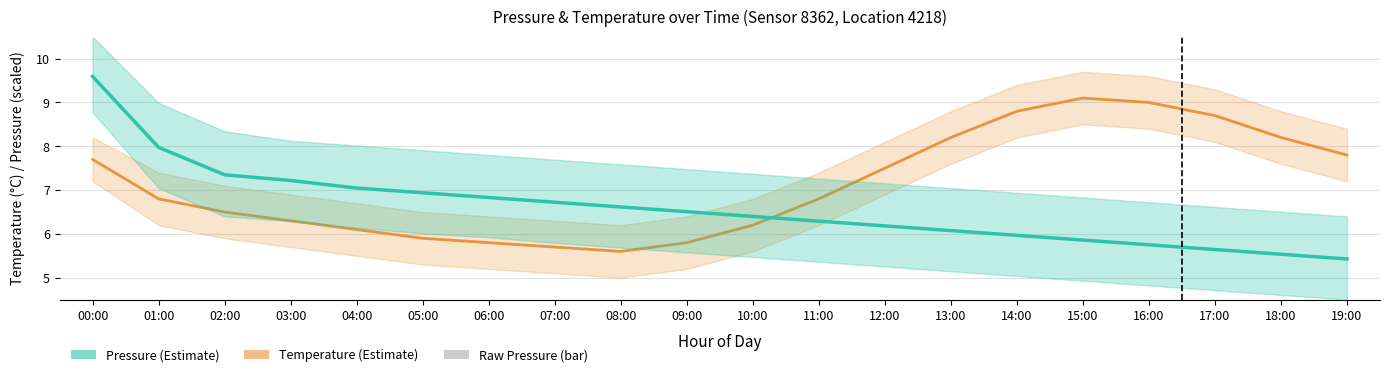

Reading left to right, list all the values displayed in this chart.

temperature: 00:00=7.7	01:00=6.8	02:00=6.5	03:00=6.3	04:00=6.1	05:00=5.9	06:00=5.8	07:00=5.7	08:00=5.6	09:00=5.8	10:00=6.2	11:00=6.8	12:00=7.5	13:00=8.2	14:00=8.8	15:00=9.1	16:00=9.0	17:00=8.7	18:00=8.2	19:00=7.8
pressure: 00:00=9.6	01:00=8.0	02:00=7.3	03:00=7.2	04:00=7.0	05:00=6.9	06:00=6.8	07:00=6.7	08:00=6.6	09:00=6.5	10:00=6.4	11:00=6.3	12:00=6.2	13:00=6.1	14:00=6.0	15:00=5.9	16:00=5.8	17:00=5.6	18:00=5.5	19:00=5.4
raw pressure (bar): 00:00=278.0	01:00=203.0	02:00=262.0	03:00=168.0	04:00=160.0	05:00=155.0	06:00=150.0	07:00=145.0	08:00=140.0	09:00=135.0	10:00=130.0	11:00=125.0	12:00=120.0	13:00=115.0	14:00=110.0	15:00=105.0	16:00=100.0	17:00=95.0	18:00=90.0	19:00=85.0